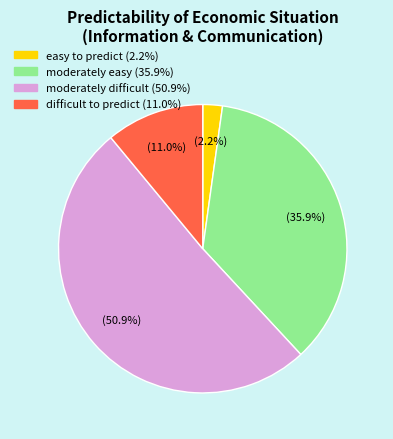

What is the largest slice in the pie chart?

moderately difficult